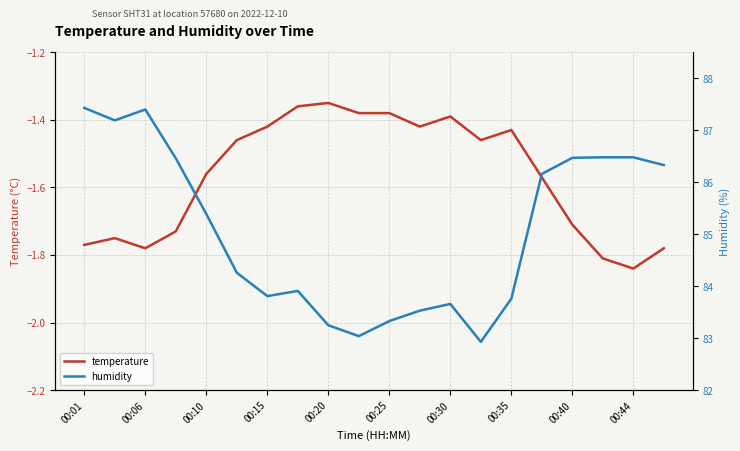

What is the highest value of the temperature series?

-1.4